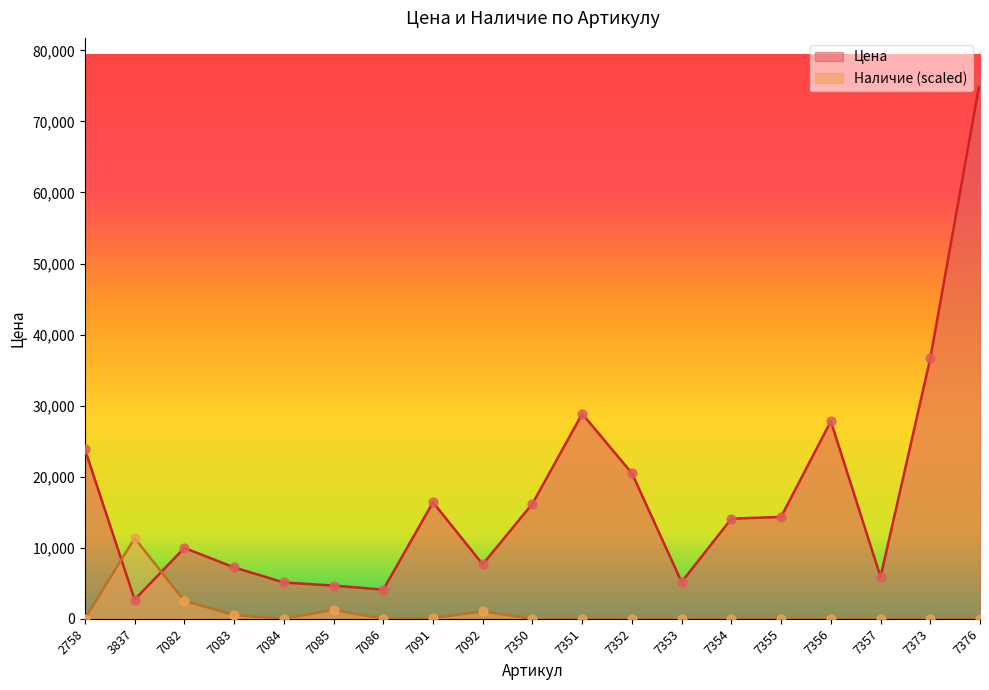

What is the total value across all series at 7354?

14093.0